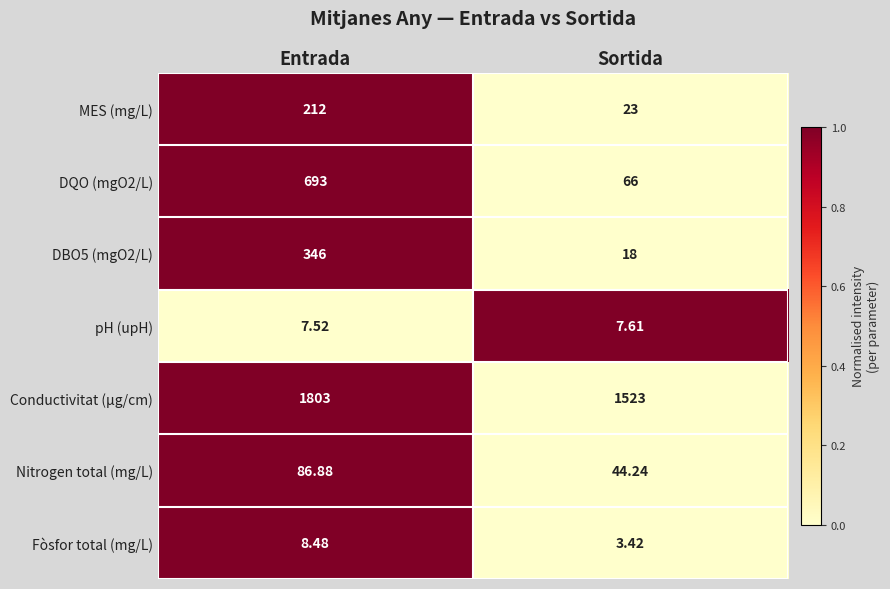

List the series in order of their peak value, highest first.

Conductivitat (µg/cm), DQO (mgO2/L), DBO5 (mgO2/L), MES (mg/L), Nitrogen total (mg/L), Fòsfor total (mg/L), pH (upH)